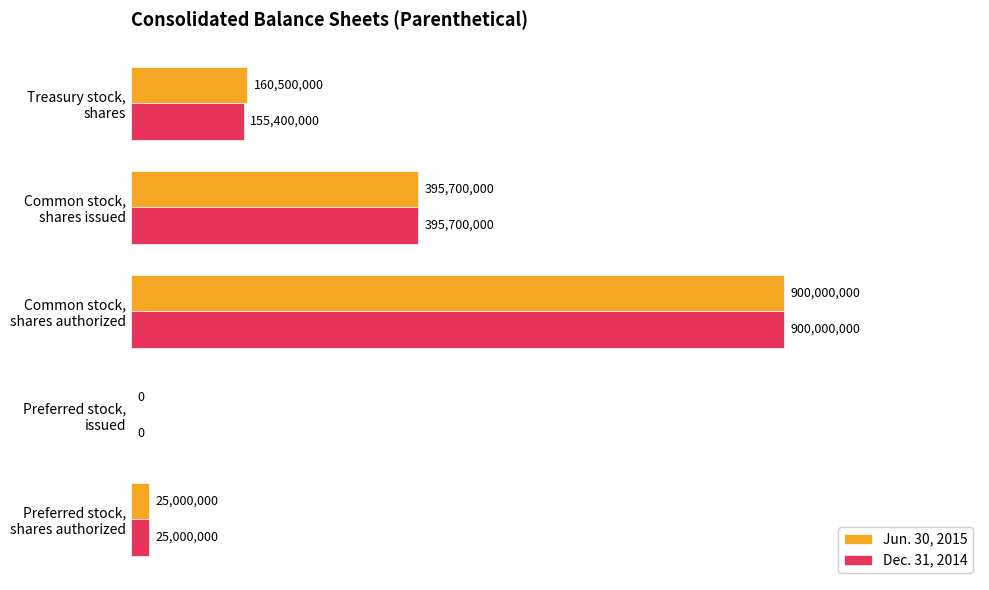

What are all the series names shown in the legend?

Jun. 30, 2015, Dec. 31, 2014